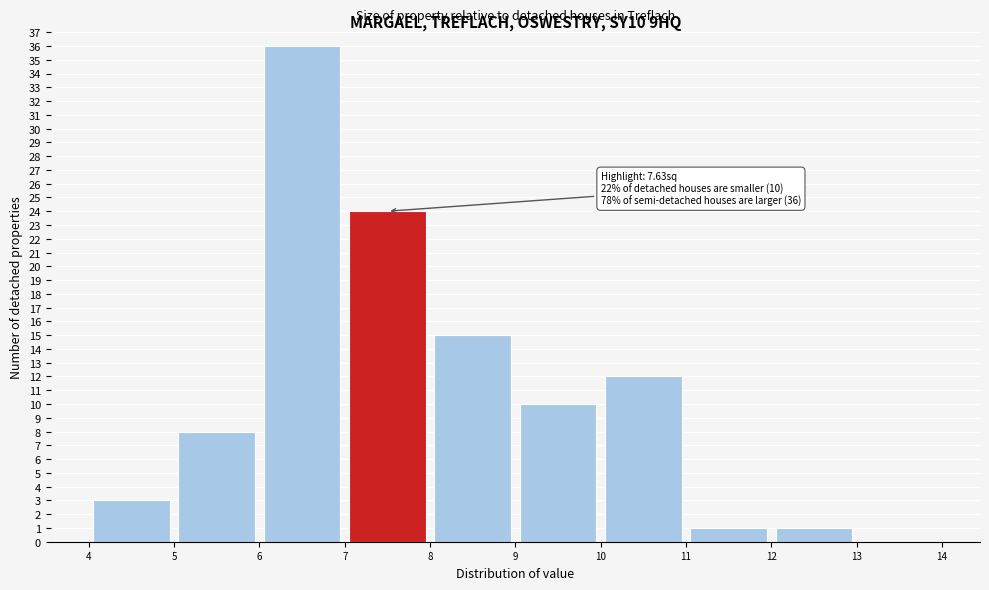

Over which range of the x-axis is the bar tallest?

6 to 7